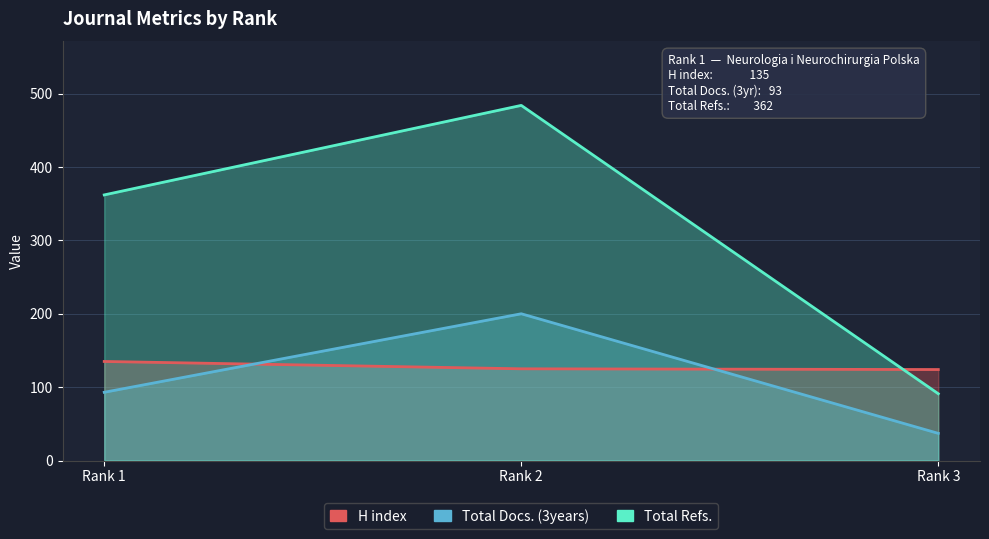

At which label does H index reach its minimum?

Rank 3